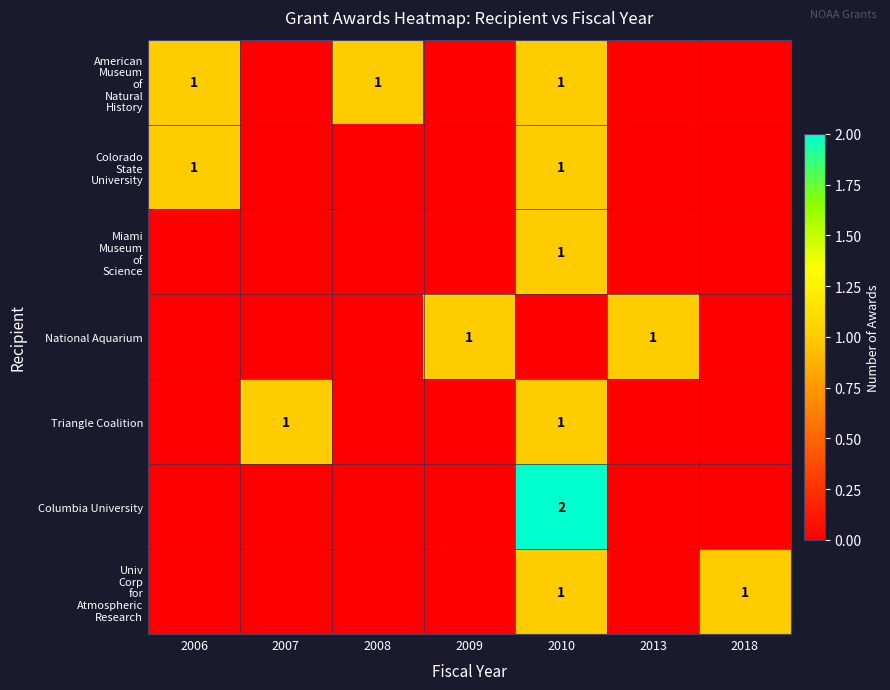

The value of National Aquarium at 2009 is 0. True or false?

False